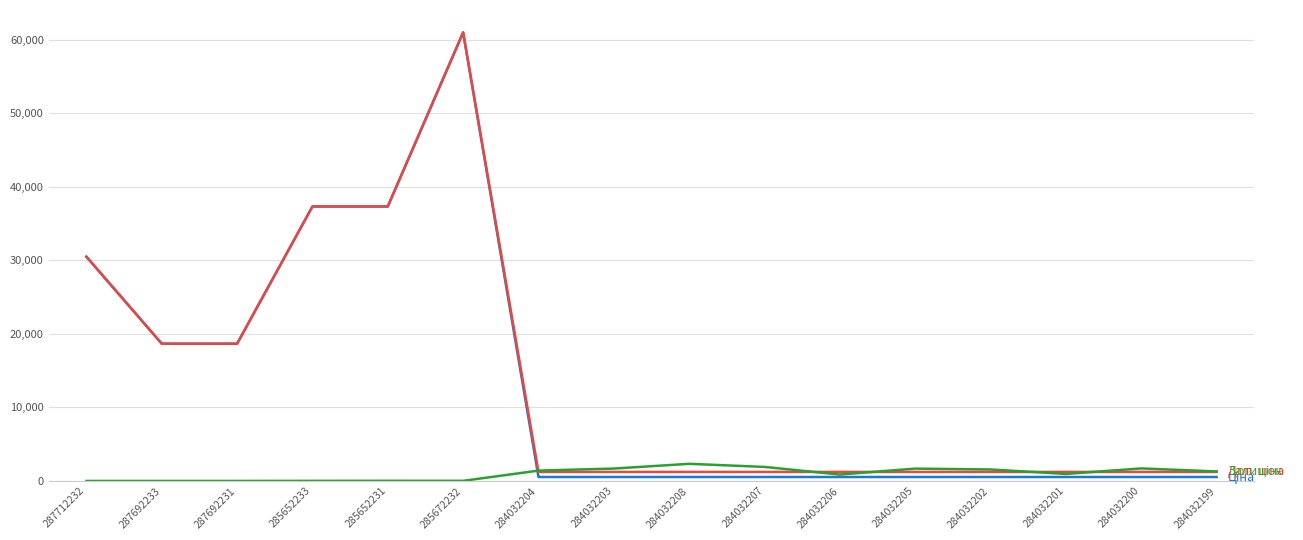

At which category is the sum across all series the highest?

285672232